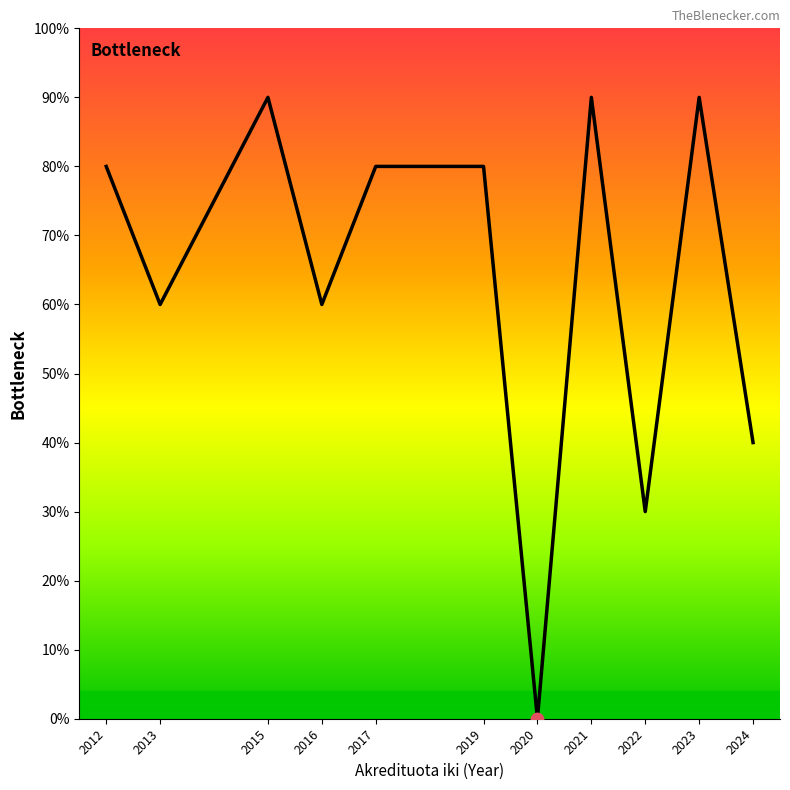

What is the ratio of the value at 2019 to the value at 2021?

0.9